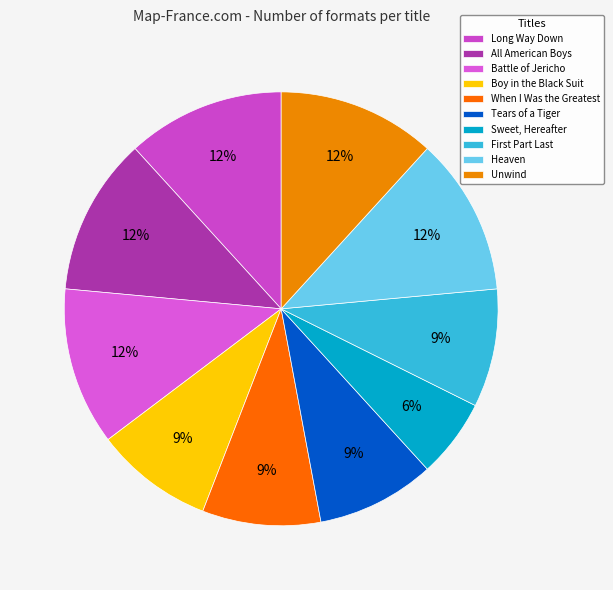

The Sweet, Hereafter slice represents 14% of the pie. True or false?

False